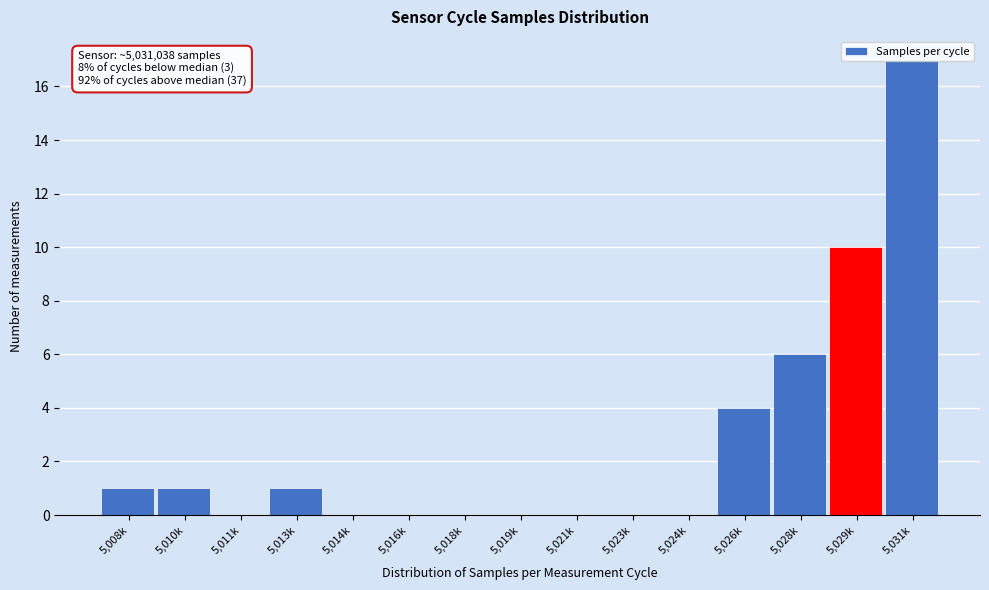

What is the maximum value shown in the chart?

17